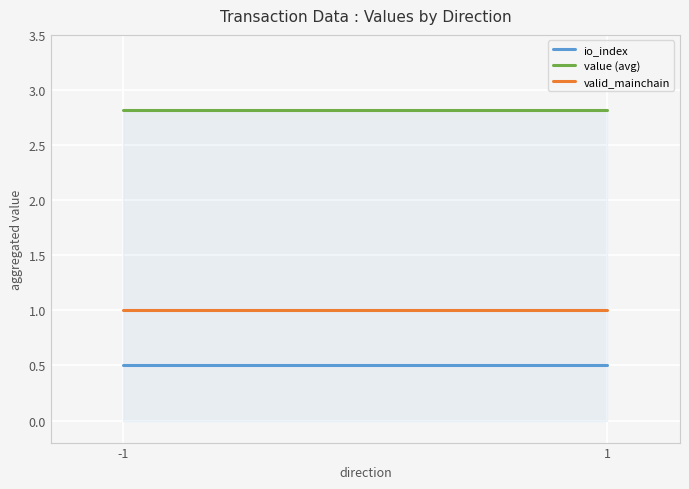

What is the average value of the value (avg) series?

2.8